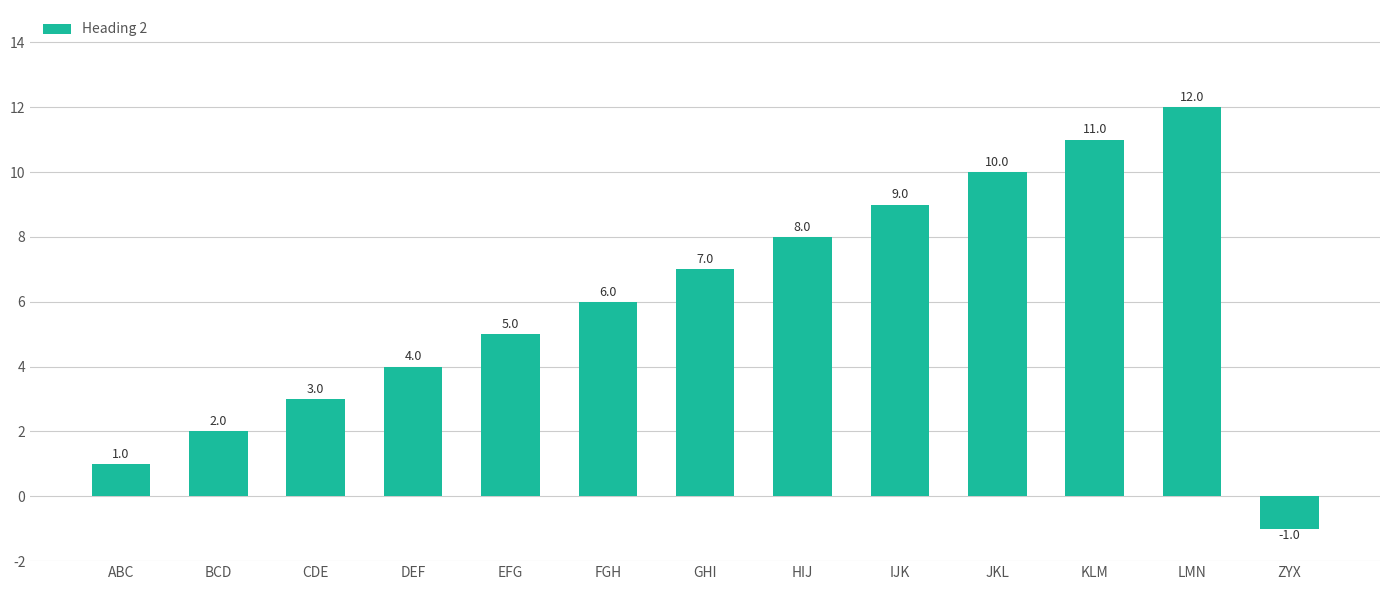

What position from the left is BCD?

2